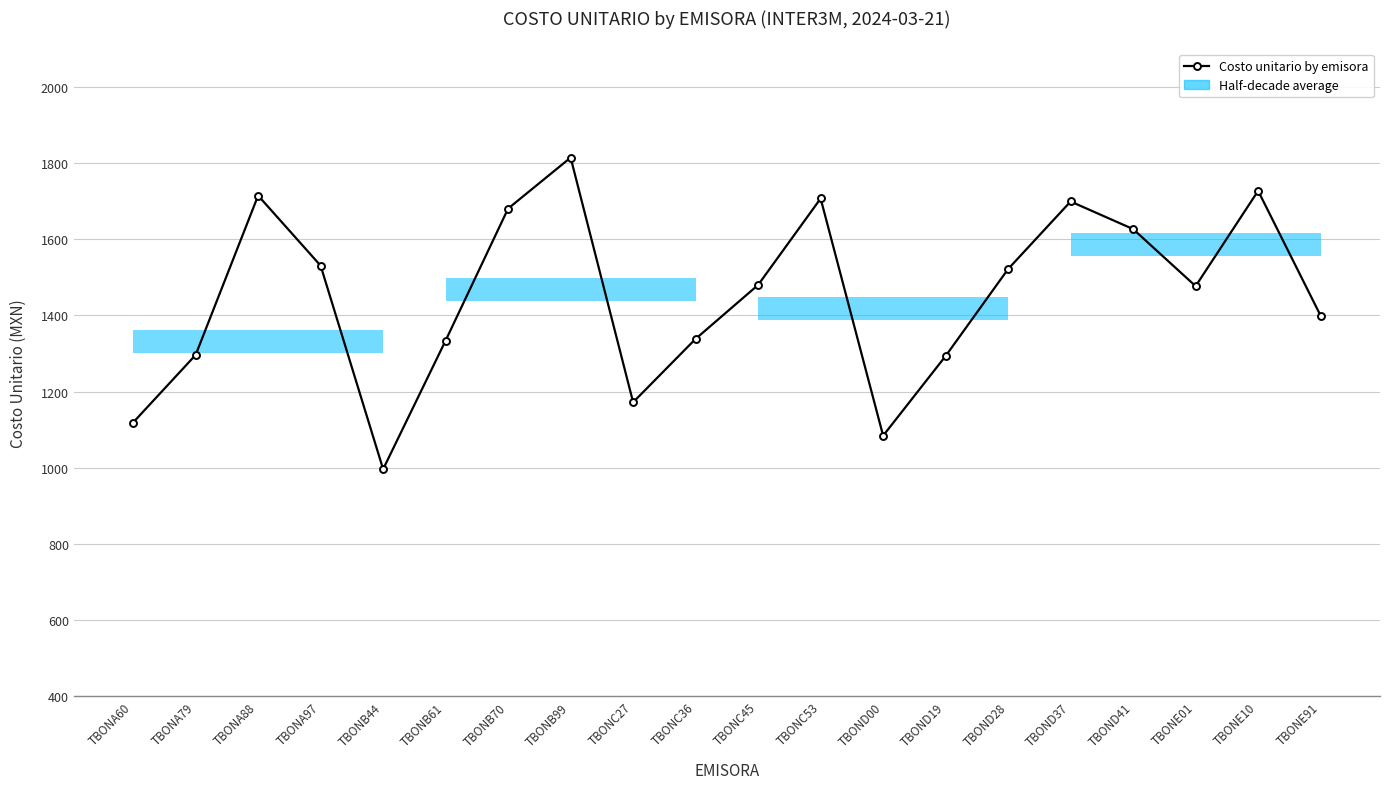

What is the maximum value shown in the chart?

1814.1